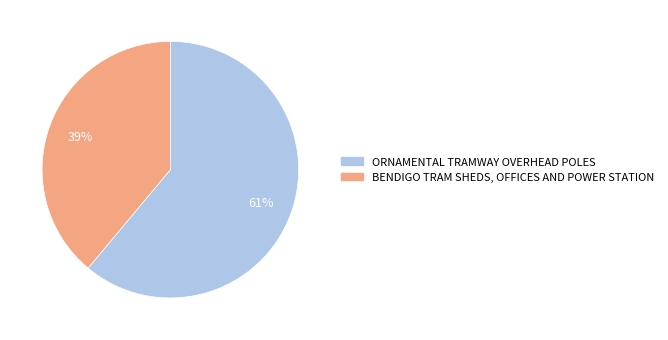

To the nearest percent, what portion does ORNAMENTAL TRAMWAY OVERHEAD POLES represent?

61%